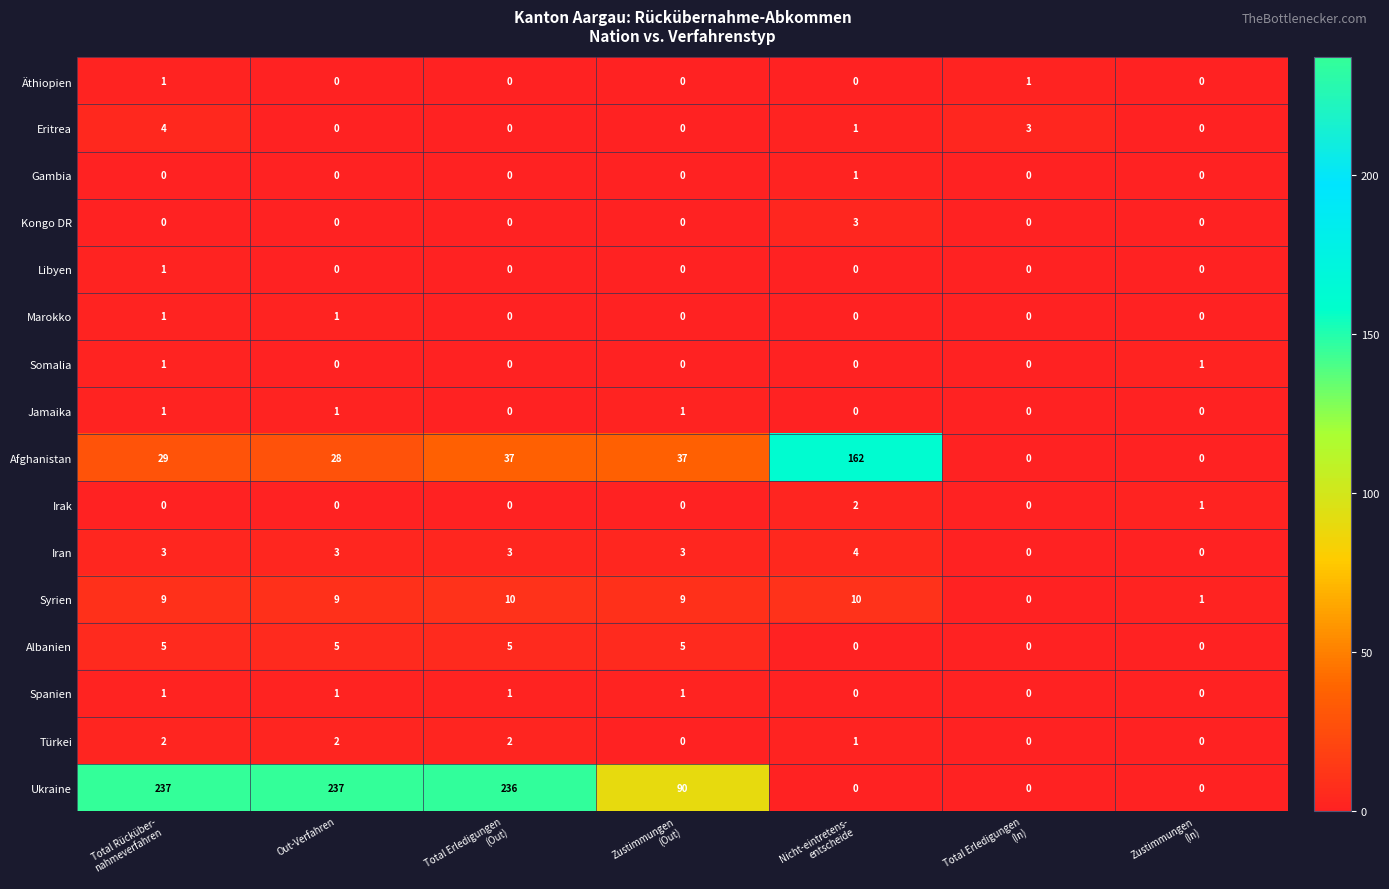

At which category is the sum across all series the highest?

Total Rücküber-
nahmeverfahren